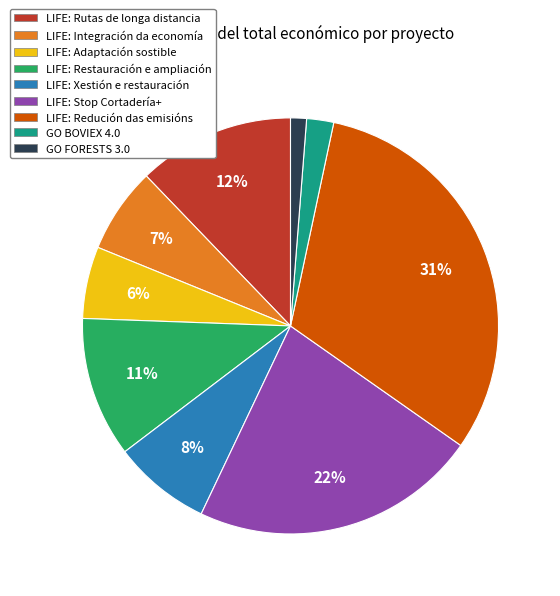

Do LIFE: Restauración e ampliación and LIFE: Rutas de longa distancia together represent more than half of the pie?

No